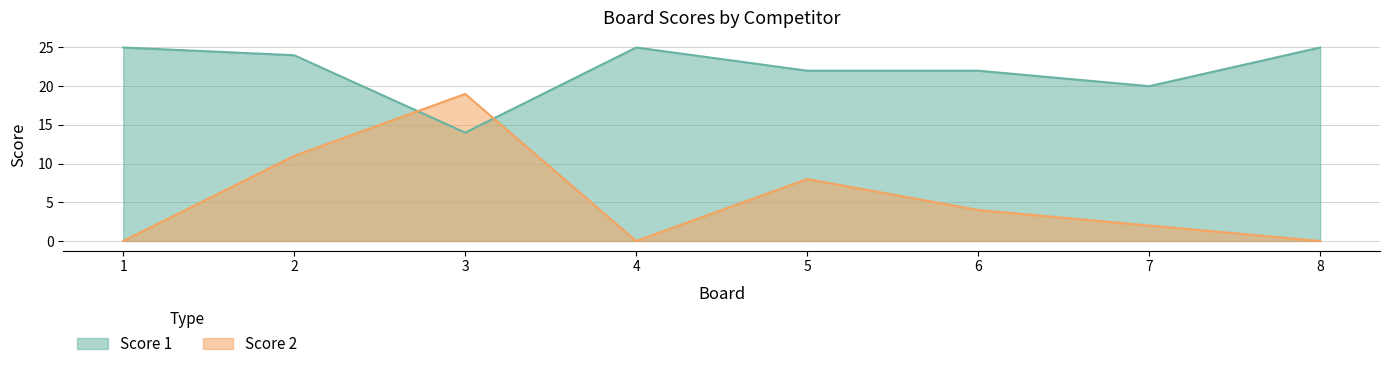

List the labels in order of Score 1 value, smallest first.

3, 7, 5, 6, 2, 1, 4, 8